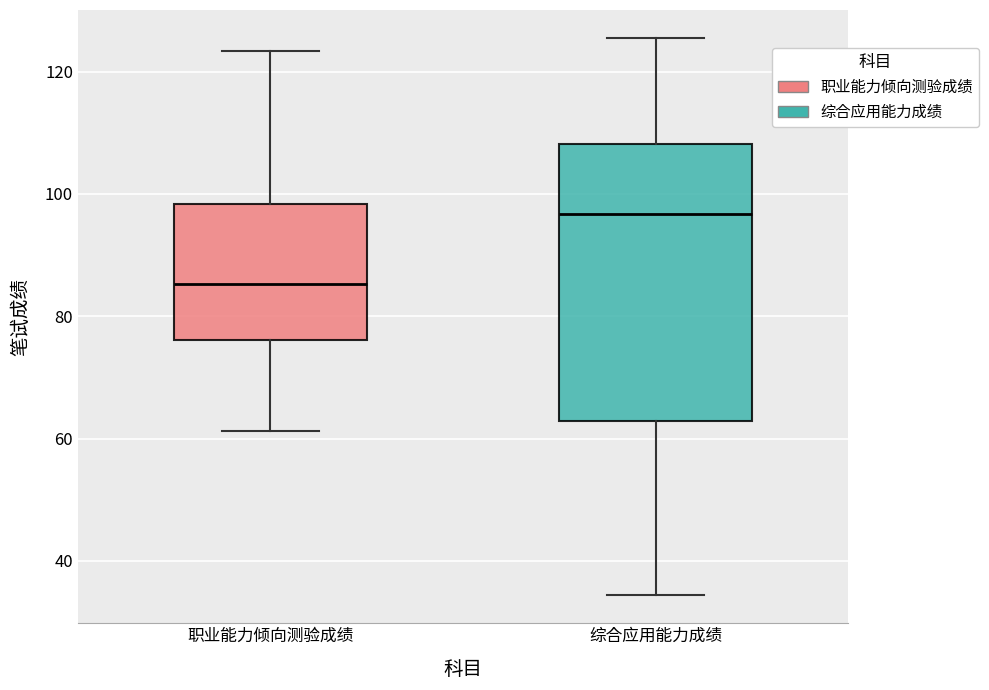

Reading left to right, read every box against the y-axis: the position of its median line, the range the box covers, and the ends of its whiskers. The values are not printed on the chart, so give them approximately, as read against the axis.

职业能力倾向测验成绩: median 86, box 76 to 98, whiskers 62 to 124
综合应用能力成绩: median 96, box 62 to 108, whiskers 34 to 126